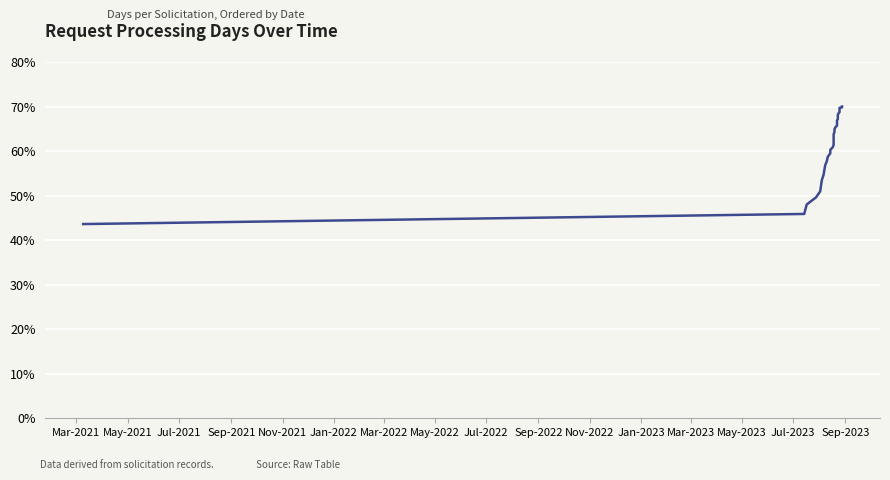

What is the label of the 8th point from the left?

May-2022